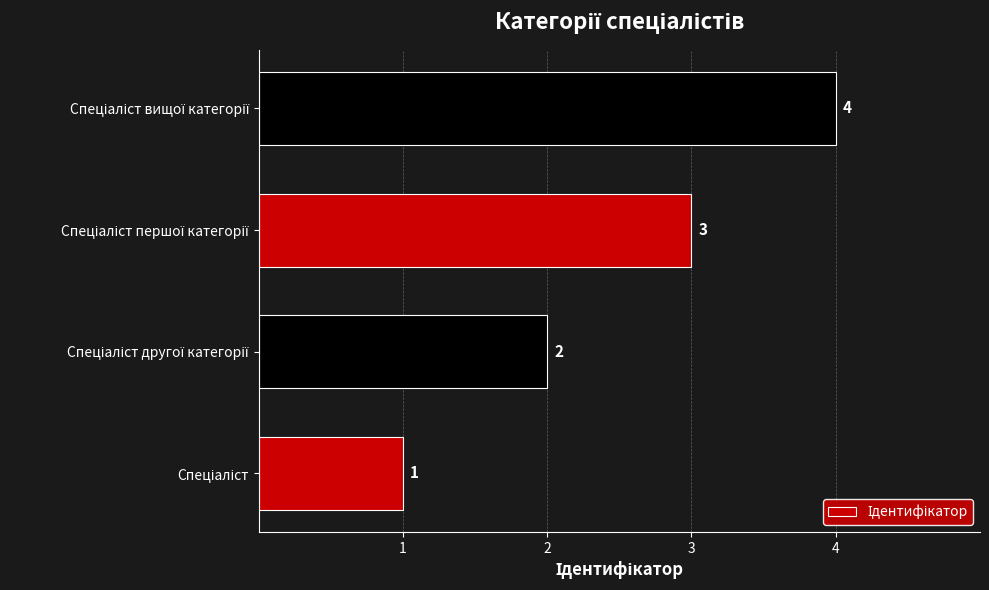

Count the values in the range 2 to 4.

3